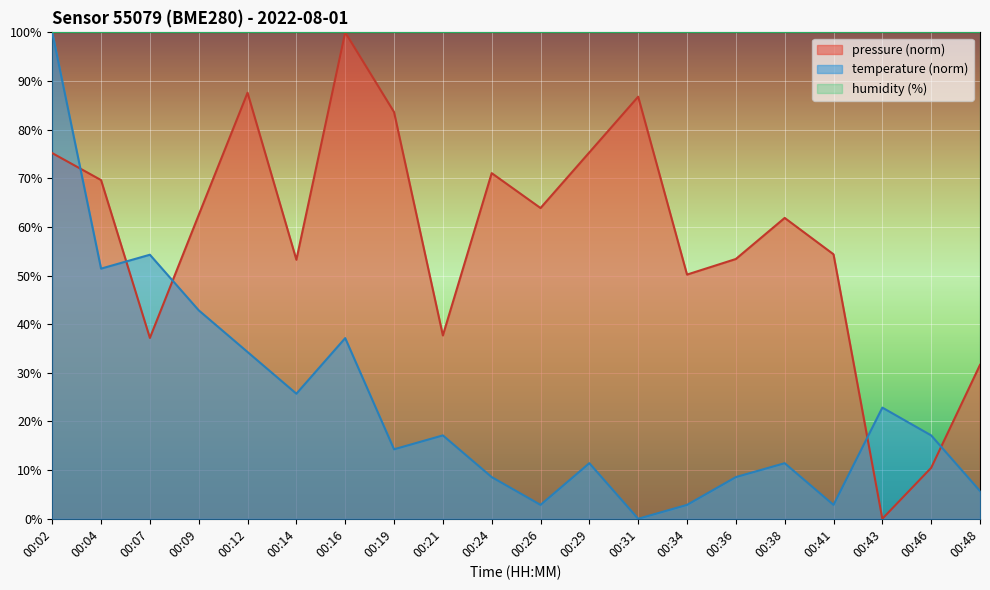

At which label does temperature reach its minimum?

00:31